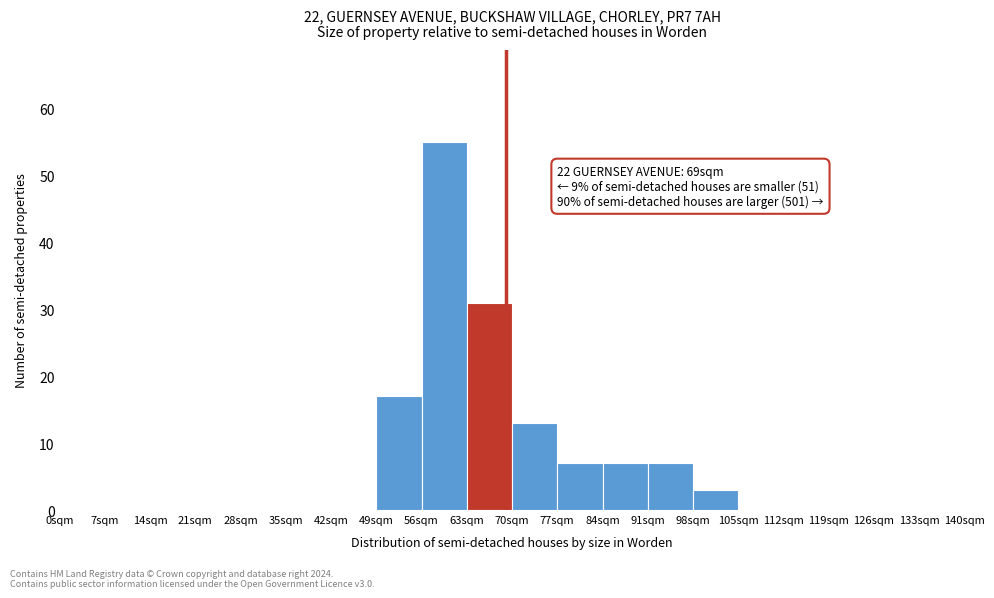

Which range on the x-axis has the tallest bar?

56 to 63